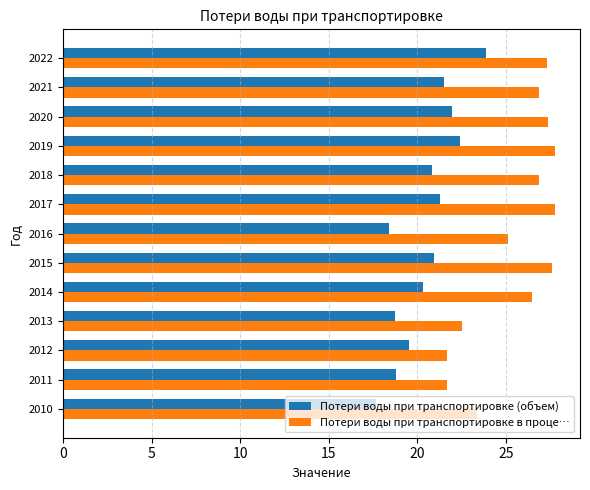

True or false: Потери воды при транспортировке (объем) has a value of 14.1 at 2021.

False